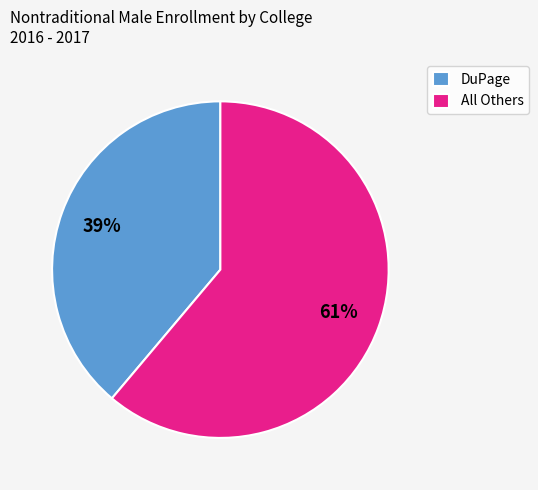

Rank the categories by value from highest to lowest.

All Others, DuPage